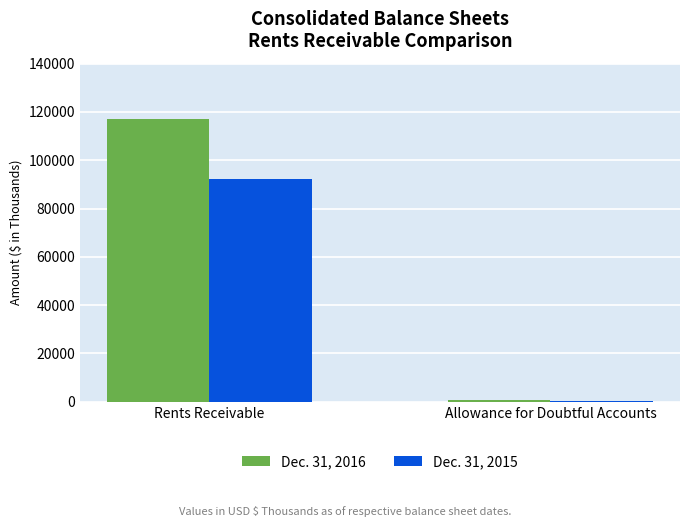

Which series has the widest spread of values?

Dec. 31, 2016